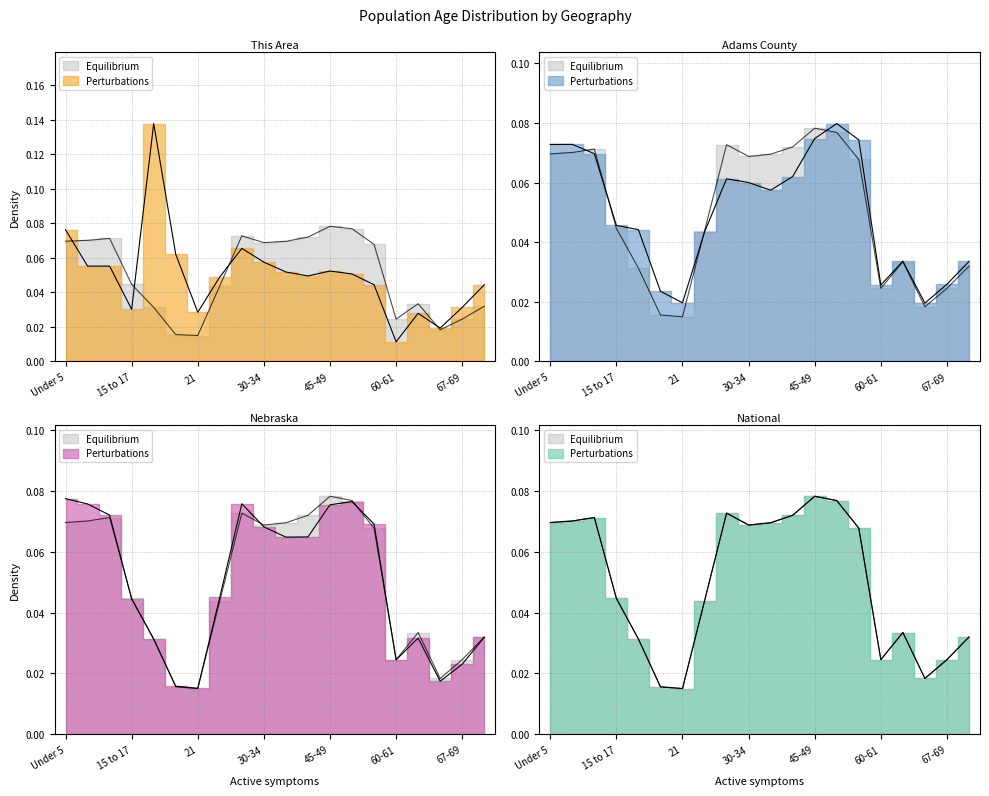

Reading left to right, what are all the values shown in this chart?

This Area: 0.1	0.1	0.1	0.0	0.1	0.1	0.0	0.0	0.1	0.1	0.1	0.0	0.1	0.1	0.0	0.0	0.0	0.0	0.0	0.0
Adams County: 0.1	0.1	0.1	0.0	0.0	0.0	0.0	0.0	0.1	0.1	0.1	0.1	0.1	0.1	0.1	0.0	0.0	0.0	0.0	0.0
Nebraska: 0.1	0.1	0.1	0.0	0.0	0.0	0.0	0.0	0.1	0.1	0.1	0.1	0.1	0.1	0.1	0.0	0.0	0.0	0.0	0.0
National: 0.1	0.1	0.1	0.0	0.0	0.0	0.0	0.0	0.1	0.1	0.1	0.1	0.1	0.1	0.1	0.0	0.0	0.0	0.0	0.0